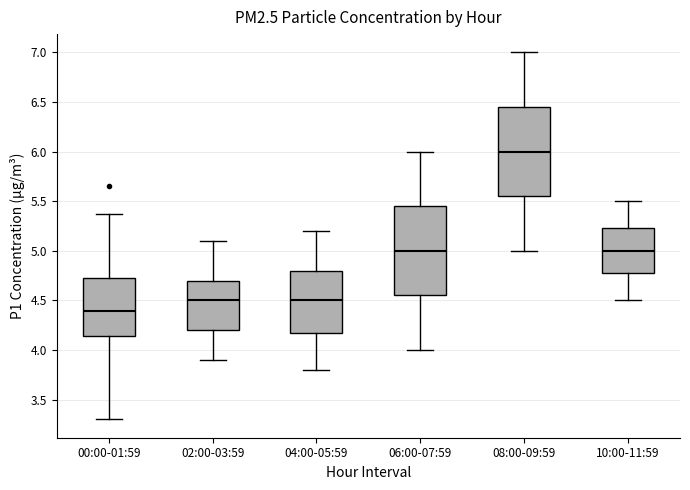

Reading left to right, read every box against the y-axis: the position of its median line, the range the box covers, and the ends of its whiskers. The values are not printed on the chart, so give them approximately, as read against the axis.

00:00-01:59: median 4.40, box 4.15 to 4.75, whiskers 3.30 to 5.35
02:00-03:59: median 4.50, box 4.20 to 4.70, whiskers 3.90 to 5.10
04:00-05:59: median 4.50, box 4.20 to 4.80, whiskers 3.80 to 5.20
06:00-07:59: median 5.00, box 4.55 to 5.45, whiskers 4.00 to 6.00
08:00-09:59: median 6.00, box 5.55 to 6.45, whiskers 5.00 to 7.00
10:00-11:59: median 5.00, box 4.80 to 5.25, whiskers 4.50 to 5.50